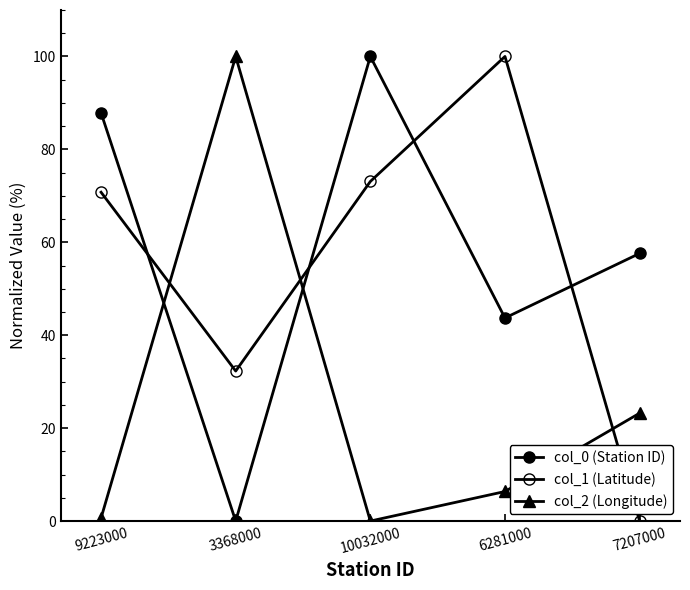

Where is the first local minimum for col_2 (Longitude)?

10032000